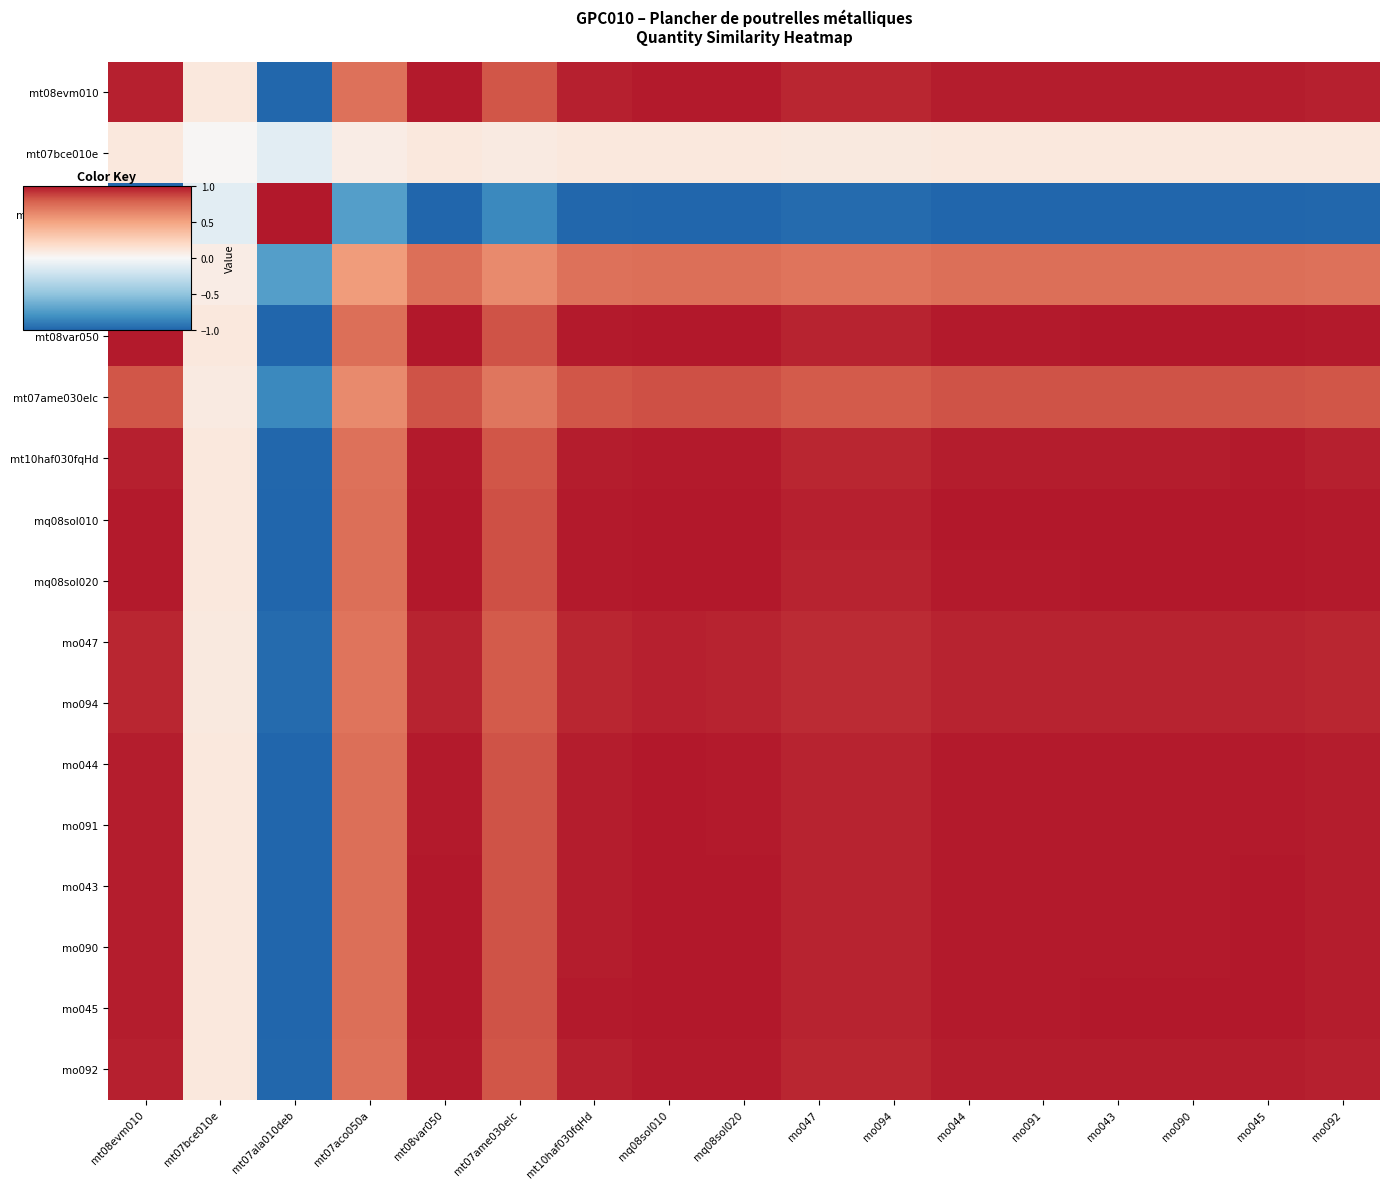

Reading left to right, what are all the values shown in this chart?

mt08evm010: mt08evm010=1.0	mt07bce010e=0.1	mt07ala010deb=-1.0	mt07aco050a=0.7	mt08var050=1.0	mt07ame030elc=0.8	mt10haf030fqHd=1.0	mq08sol010=1.0	mq08sol020=1.0	mo047=1.0	mo094=1.0	mo044=1.0	mo091=1.0	mo043=1.0	mo090=1.0	mo045=1.0	mo092=1.0
mt07bce010e: mt08evm010=0.1	mt07bce010e=0.0	mt07ala010deb=-0.1	mt07aco050a=0.1	mt08var050=0.1	mt07ame030elc=0.1	mt10haf030fqHd=0.1	mq08sol010=0.1	mq08sol020=0.1	mo047=0.1	mo094=0.1	mo044=0.1	mo091=0.1	mo043=0.1	mo090=0.1	mo045=0.1	mo092=0.1
mt07ala010deb: mt08evm010=-1.0	mt07bce010e=-0.1	mt07ala010deb=1.0	mt07aco050a=-0.7	mt08var050=-1.0	mt07ame030elc=-0.8	mt10haf030fqHd=-1.0	mq08sol010=-1.0	mq08sol020=-1.0	mo047=-1.0	mo094=-1.0	mo044=-1.0	mo091=-1.0	mo043=-1.0	mo090=-1.0	mo045=-1.0	mo092=-1.0
mt07aco050a: mt08evm010=0.7	mt07bce010e=0.1	mt07ala010deb=-0.7	mt07aco050a=0.5	mt08var050=0.7	mt07ame030elc=0.6	mt10haf030fqHd=0.7	mq08sol010=0.7	mq08sol020=0.7	mo047=0.7	mo094=0.7	mo044=0.7	mo091=0.7	mo043=0.7	mo090=0.7	mo045=0.7	mo092=0.7
mt08var050: mt08evm010=1.0	mt07bce010e=0.1	mt07ala010deb=-1.0	mt07aco050a=0.7	mt08var050=1.0	mt07ame030elc=0.8	mt10haf030fqHd=1.0	mq08sol010=1.0	mq08sol020=1.0	mo047=1.0	mo094=1.0	mo044=1.0	mo091=1.0	mo043=1.0	mo090=1.0	mo045=1.0	mo092=1.0
mt07ame030elc: mt08evm010=0.8	mt07bce010e=0.1	mt07ala010deb=-0.8	mt07aco050a=0.6	mt08var050=0.8	mt07ame030elc=0.7	mt10haf030fqHd=0.8	mq08sol010=0.8	mq08sol020=0.8	mo047=0.8	mo094=0.8	mo044=0.8	mo091=0.8	mo043=0.8	mo090=0.8	mo045=0.8	mo092=0.8
mt10haf030fqHd: mt08evm010=1.0	mt07bce010e=0.1	mt07ala010deb=-1.0	mt07aco050a=0.7	mt08var050=1.0	mt07ame030elc=0.8	mt10haf030fqHd=1.0	mq08sol010=1.0	mq08sol020=1.0	mo047=1.0	mo094=1.0	mo044=1.0	mo091=1.0	mo043=1.0	mo090=1.0	mo045=1.0	mo092=1.0
mq08sol010: mt08evm010=1.0	mt07bce010e=0.1	mt07ala010deb=-1.0	mt07aco050a=0.7	mt08var050=1.0	mt07ame030elc=0.8	mt10haf030fqHd=1.0	mq08sol010=1.0	mq08sol020=1.0	mo047=1.0	mo094=1.0	mo044=1.0	mo091=1.0	mo043=1.0	mo090=1.0	mo045=1.0	mo092=1.0
mq08sol020: mt08evm010=1.0	mt07bce010e=0.1	mt07ala010deb=-1.0	mt07aco050a=0.7	mt08var050=1.0	mt07ame030elc=0.8	mt10haf030fqHd=1.0	mq08sol010=1.0	mq08sol020=1.0	mo047=1.0	mo094=1.0	mo044=1.0	mo091=1.0	mo043=1.0	mo090=1.0	mo045=1.0	mo092=1.0
mo047: mt08evm010=1.0	mt07bce010e=0.1	mt07ala010deb=-1.0	mt07aco050a=0.7	mt08var050=1.0	mt07ame030elc=0.8	mt10haf030fqHd=1.0	mq08sol010=1.0	mq08sol020=1.0	mo047=0.9	mo094=0.9	mo044=1.0	mo091=1.0	mo043=1.0	mo090=1.0	mo045=1.0	mo092=1.0
mo094: mt08evm010=1.0	mt07bce010e=0.1	mt07ala010deb=-1.0	mt07aco050a=0.7	mt08var050=1.0	mt07ame030elc=0.8	mt10haf030fqHd=1.0	mq08sol010=1.0	mq08sol020=1.0	mo047=0.9	mo094=0.9	mo044=1.0	mo091=1.0	mo043=1.0	mo090=1.0	mo045=1.0	mo092=1.0
mo044: mt08evm010=1.0	mt07bce010e=0.1	mt07ala010deb=-1.0	mt07aco050a=0.7	mt08var050=1.0	mt07ame030elc=0.8	mt10haf030fqHd=1.0	mq08sol010=1.0	mq08sol020=1.0	mo047=1.0	mo094=1.0	mo044=1.0	mo091=1.0	mo043=1.0	mo090=1.0	mo045=1.0	mo092=1.0
mo091: mt08evm010=1.0	mt07bce010e=0.1	mt07ala010deb=-1.0	mt07aco050a=0.7	mt08var050=1.0	mt07ame030elc=0.8	mt10haf030fqHd=1.0	mq08sol010=1.0	mq08sol020=1.0	mo047=1.0	mo094=1.0	mo044=1.0	mo091=1.0	mo043=1.0	mo090=1.0	mo045=1.0	mo092=1.0
mo043: mt08evm010=1.0	mt07bce010e=0.1	mt07ala010deb=-1.0	mt07aco050a=0.7	mt08var050=1.0	mt07ame030elc=0.8	mt10haf030fqHd=1.0	mq08sol010=1.0	mq08sol020=1.0	mo047=1.0	mo094=1.0	mo044=1.0	mo091=1.0	mo043=1.0	mo090=1.0	mo045=1.0	mo092=1.0
mo090: mt08evm010=1.0	mt07bce010e=0.1	mt07ala010deb=-1.0	mt07aco050a=0.7	mt08var050=1.0	mt07ame030elc=0.8	mt10haf030fqHd=1.0	mq08sol010=1.0	mq08sol020=1.0	mo047=1.0	mo094=1.0	mo044=1.0	mo091=1.0	mo043=1.0	mo090=1.0	mo045=1.0	mo092=1.0
mo045: mt08evm010=1.0	mt07bce010e=0.1	mt07ala010deb=-1.0	mt07aco050a=0.7	mt08var050=1.0	mt07ame030elc=0.8	mt10haf030fqHd=1.0	mq08sol010=1.0	mq08sol020=1.0	mo047=1.0	mo094=1.0	mo044=1.0	mo091=1.0	mo043=1.0	mo090=1.0	mo045=1.0	mo092=1.0
mo092: mt08evm010=1.0	mt07bce010e=0.1	mt07ala010deb=-1.0	mt07aco050a=0.7	mt08var050=1.0	mt07ame030elc=0.8	mt10haf030fqHd=1.0	mq08sol010=1.0	mq08sol020=1.0	mo047=1.0	mo094=1.0	mo044=1.0	mo091=1.0	mo043=1.0	mo090=1.0	mo045=1.0	mo092=1.0